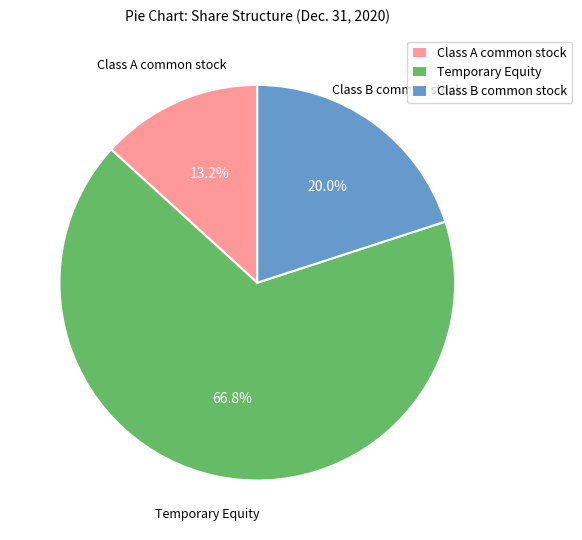

Count the number of slices in the pie.

3